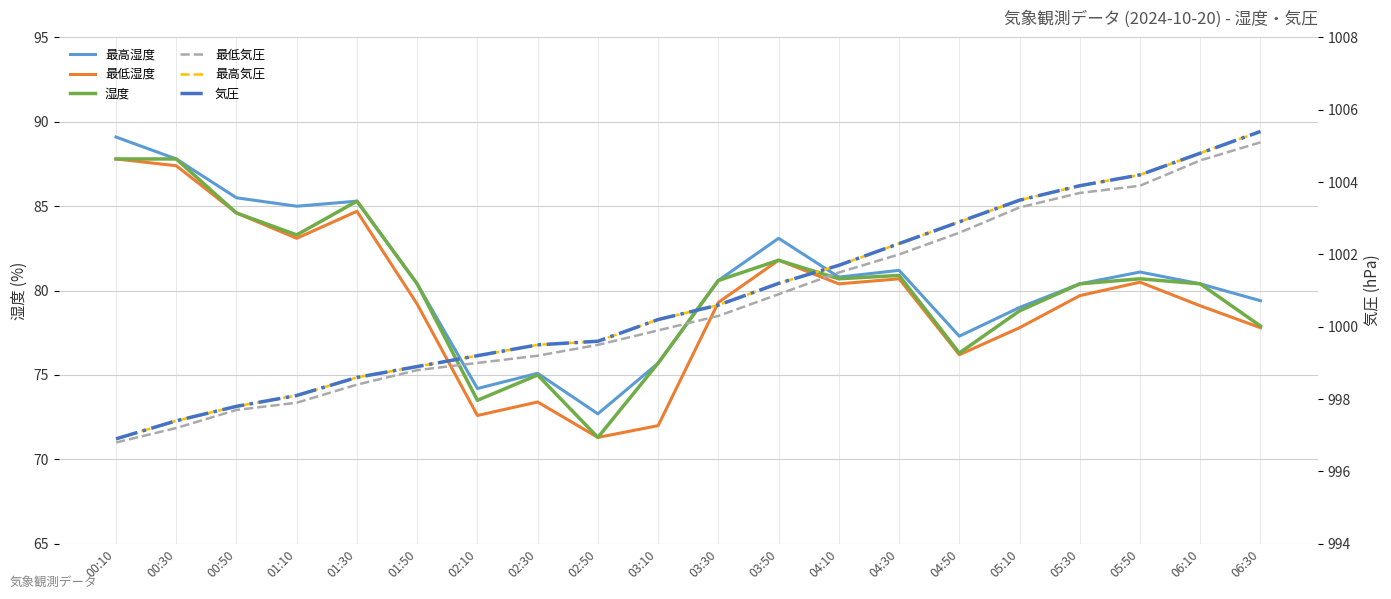

What is the difference between the highest and lowest values at 02:30?

926.1